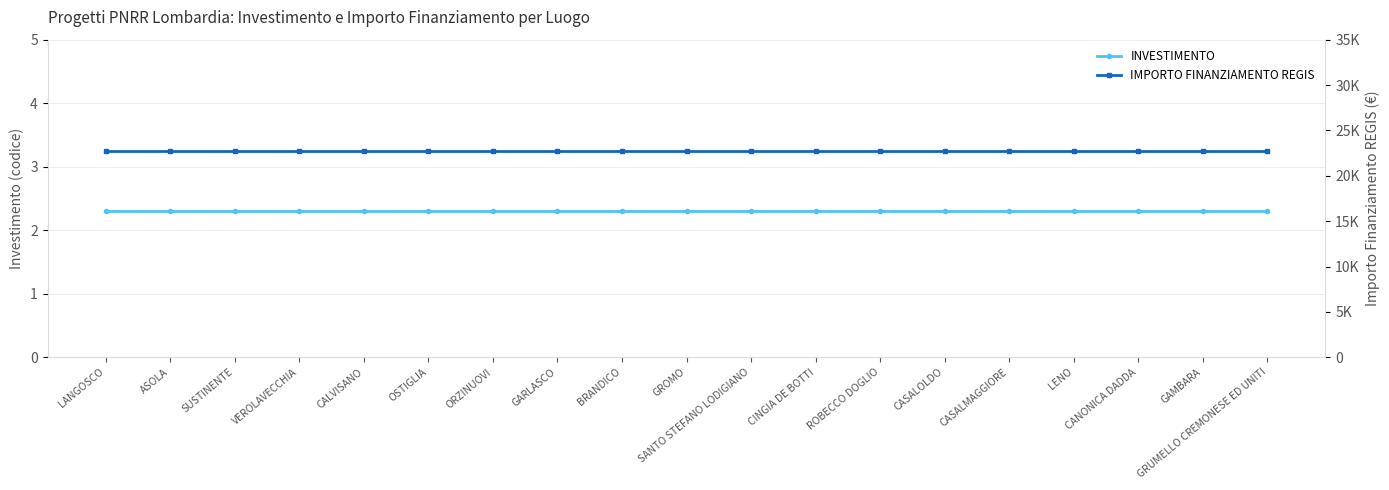

True or false: IMPORTO FINANZIAMENTO REGIS and INVESTIMENTO cross at least once.

False